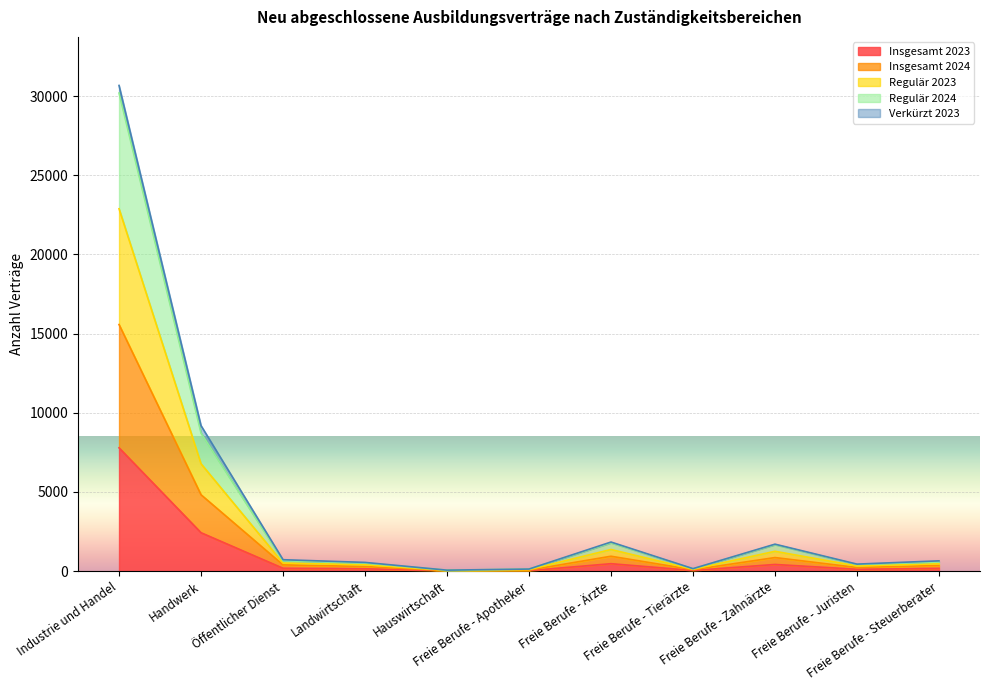

What is the value of the Regulär 2023 point at the 11th from the left?

576